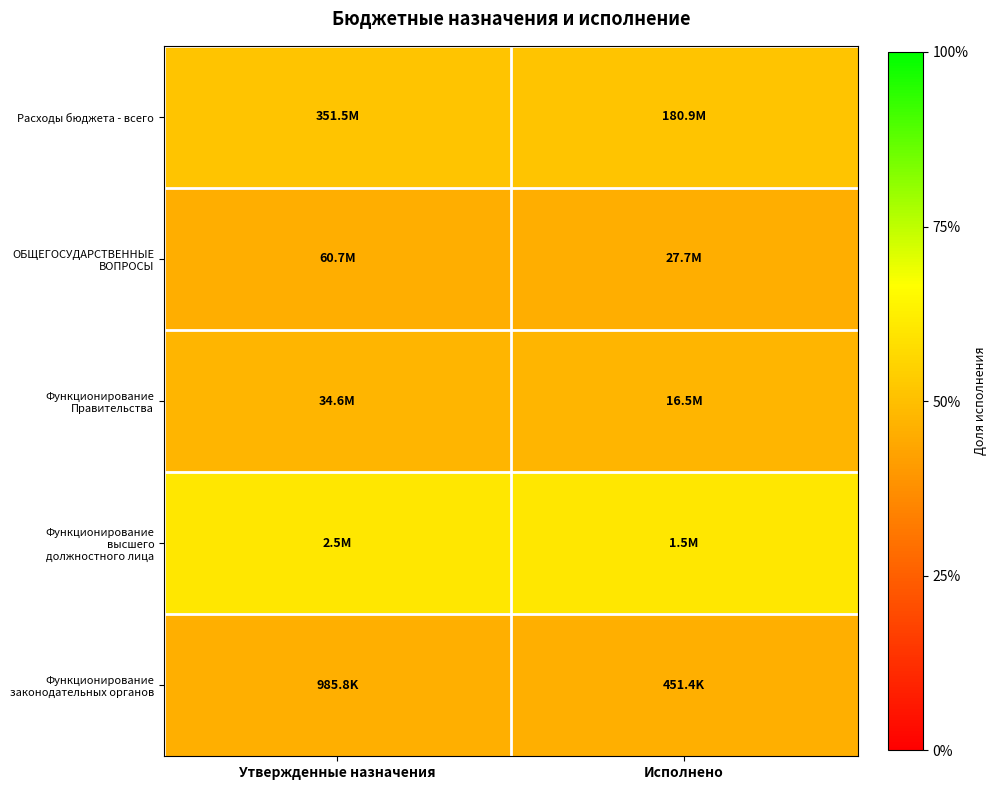

At how many categories does at least one series exceed 0?

2